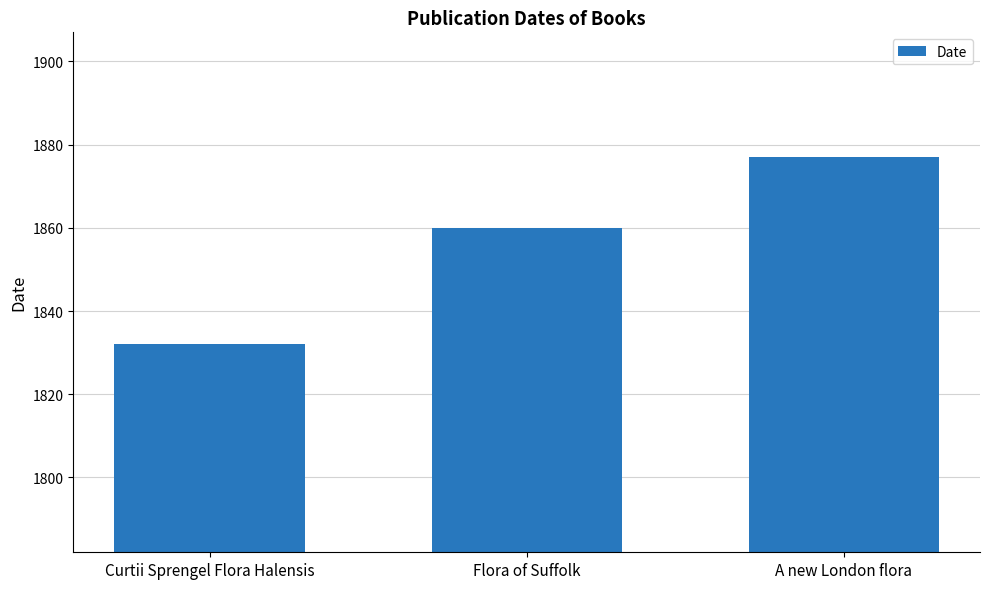

What is the label of the 1st bar from the right?

A new London flora